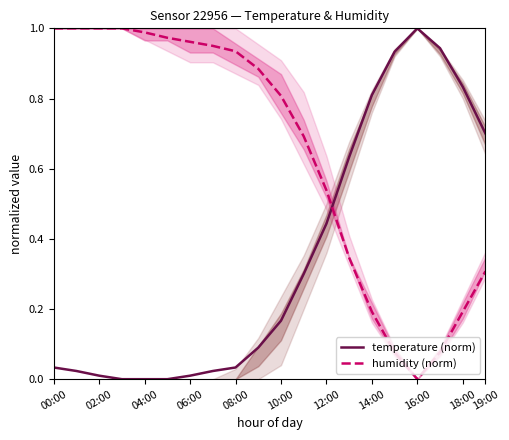

True or false: humidity (norm) and temperature (norm) intersect in this chart.

True